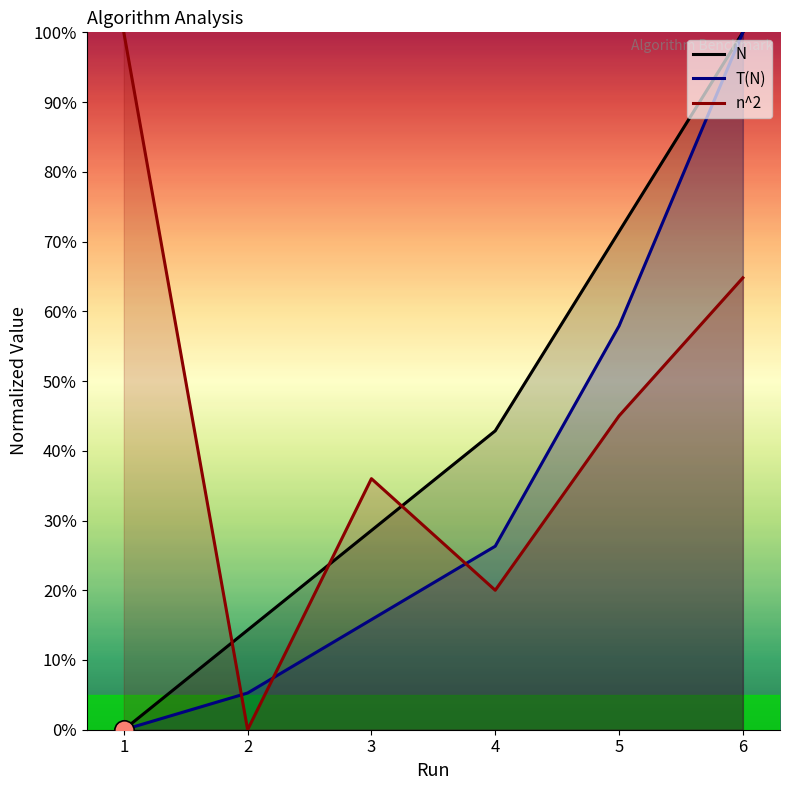

True or false: n^2 has a value of 64.8 at 6.

True